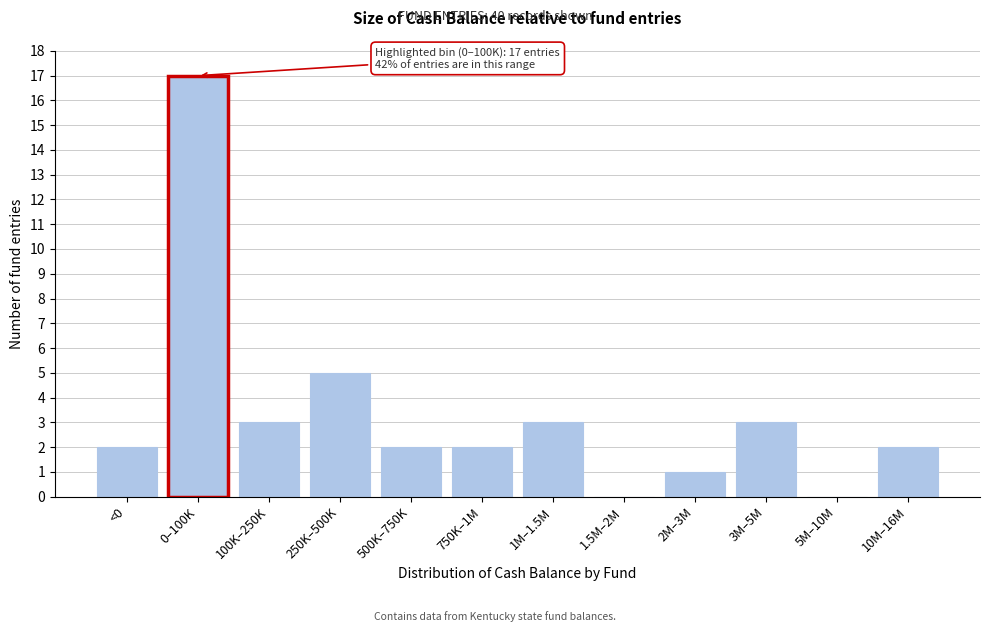

Reading left to right, what are all the values shown in this chart?

<0=2	0–100K=17	100K–250K=3	250K–500K=5	500K–750K=2	750K–1M=2	1M–1.5M=3	1.5M–2M=0	2M–3M=1	3M–5M=3	5M–10M=0	10M–16M=2